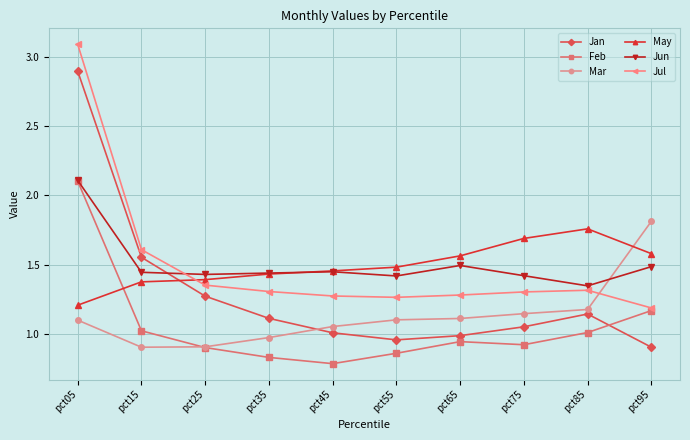

After their last crossing, which series has the higher values: Jun or Mar?

Mar